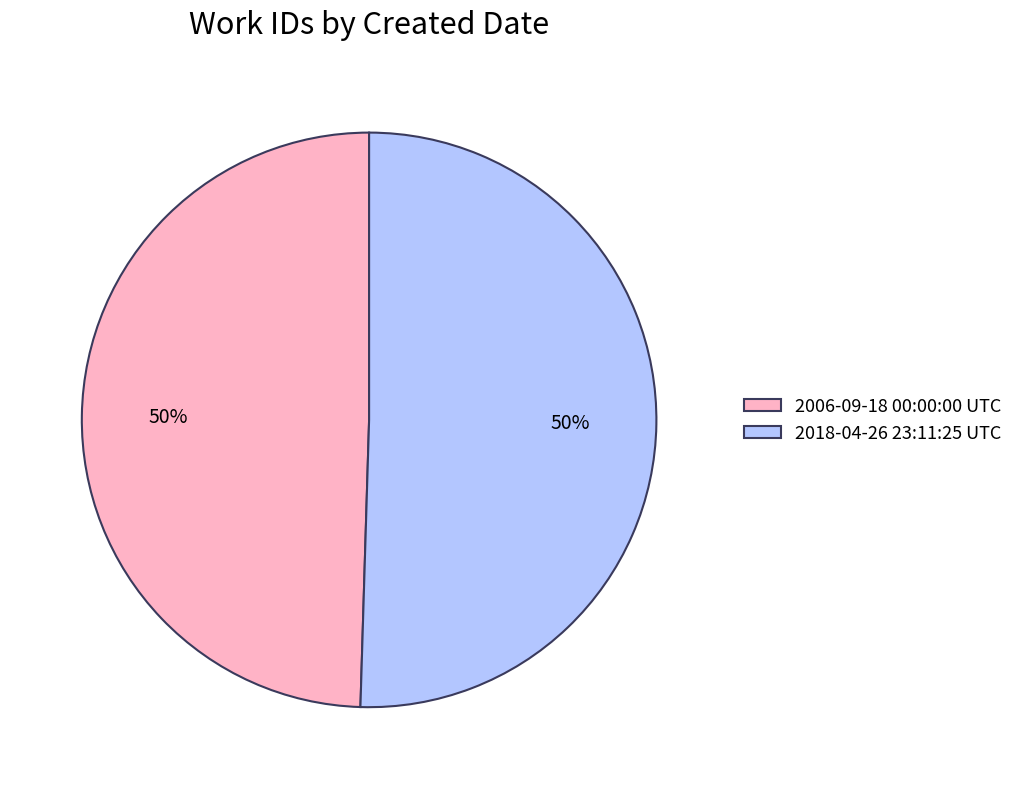

What is the ratio of the value at 2006-09-18 00:00:00 UTC to the value at 2018-04-26 23:11:25 UTC?

1.0